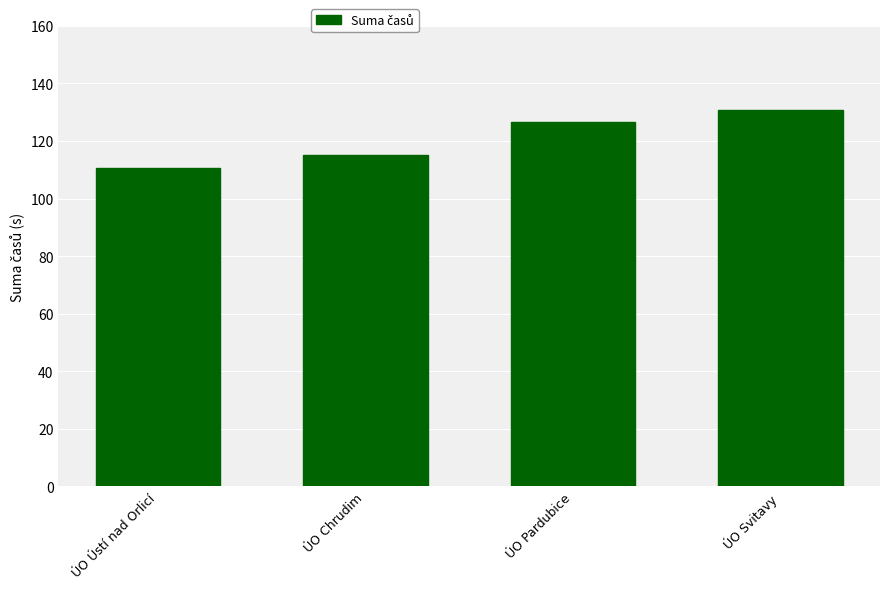

The value at ÚO Pardubice is 126.5. True or false?

True